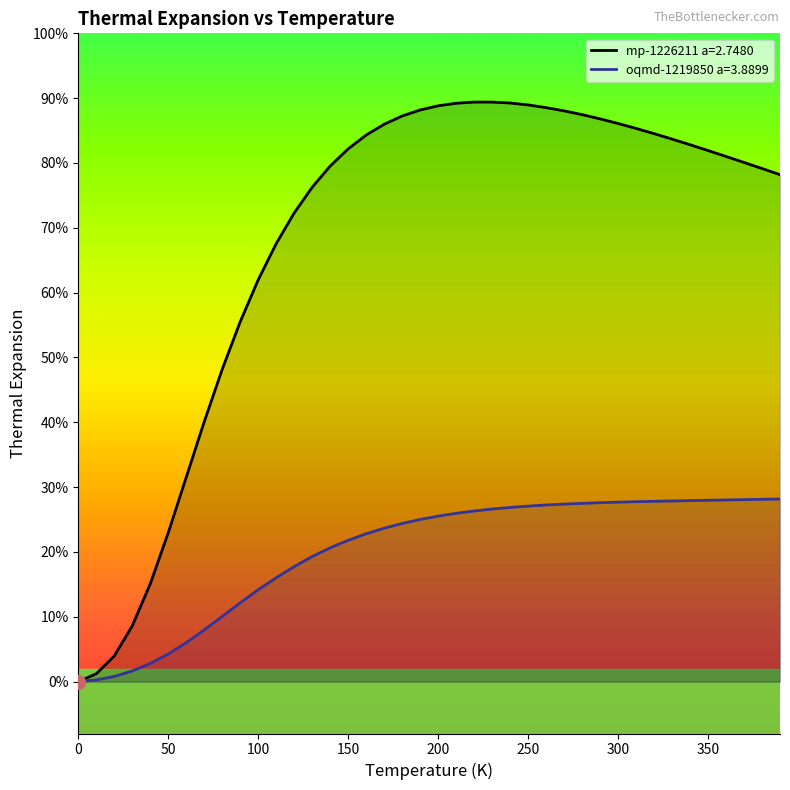

Which series changed the most between 20.0 and 280.0?

mp-1226211 a=2.7480